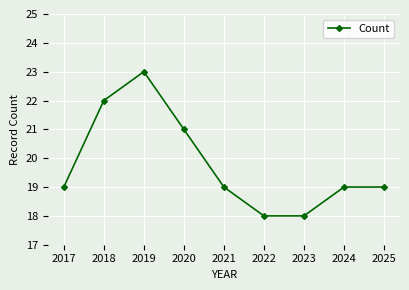

Reading right to left, transcribe all the data shown in this chart.

19	19	18	18	19	21	23	22	19